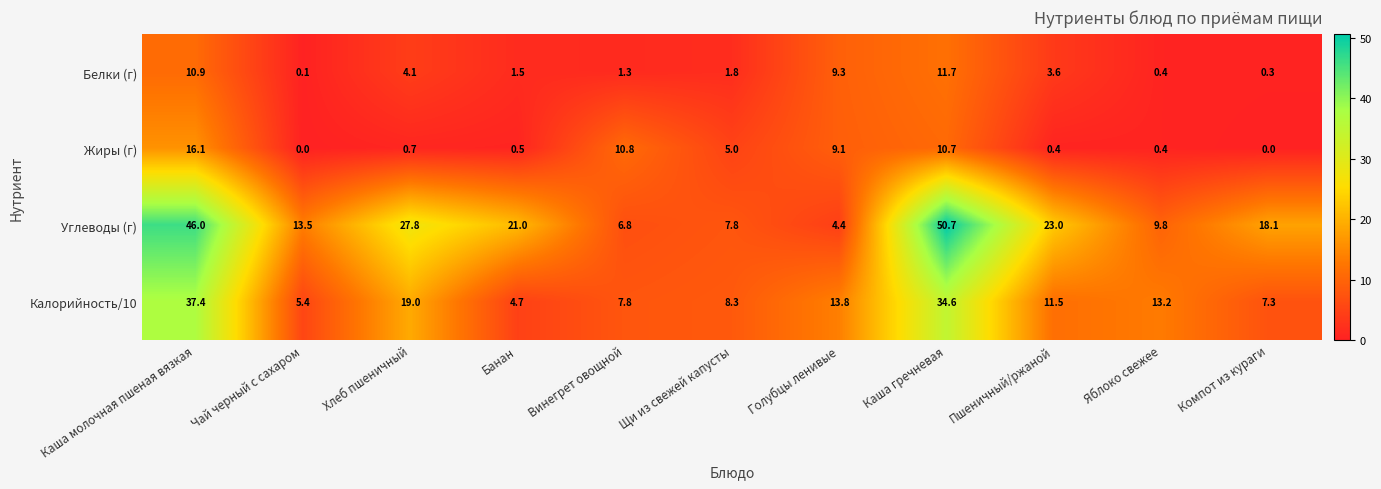

True or false: Углеводы (г) has a value of 6.8 at Винегрет овощной.

True